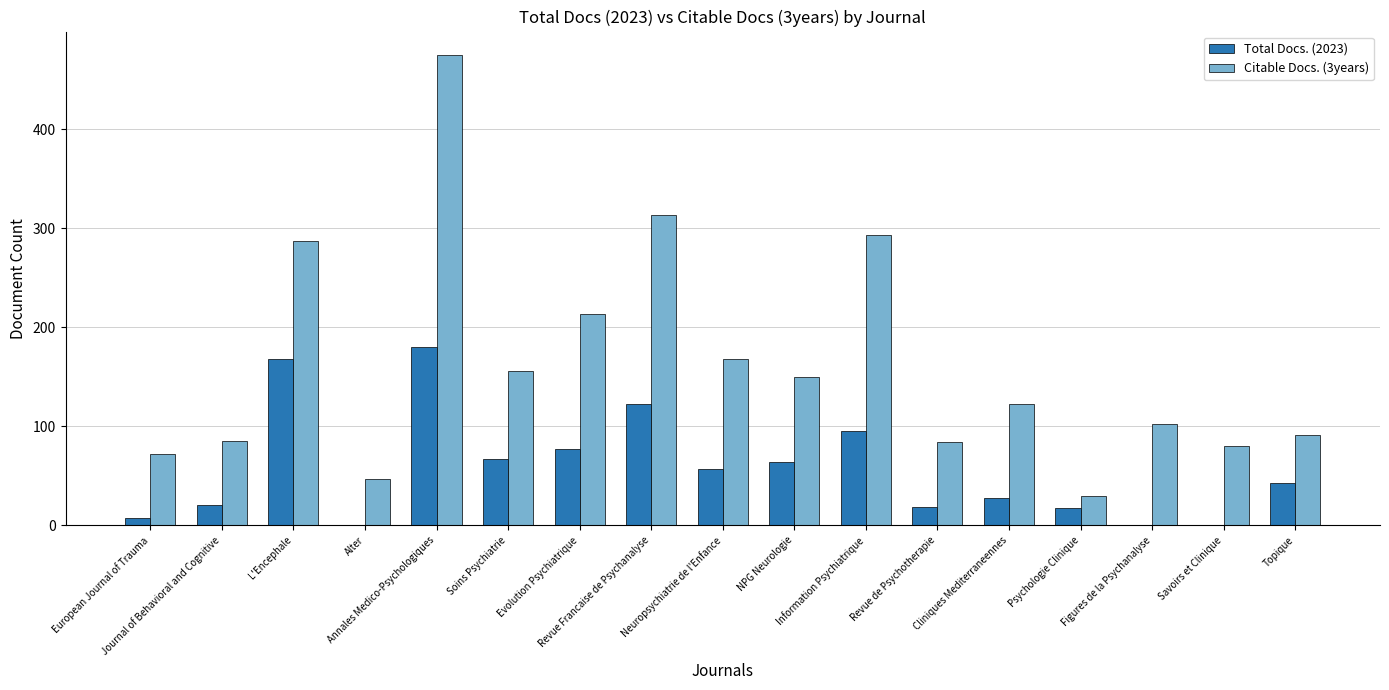

What is the sum of all Total Docs. (2023) values?

968